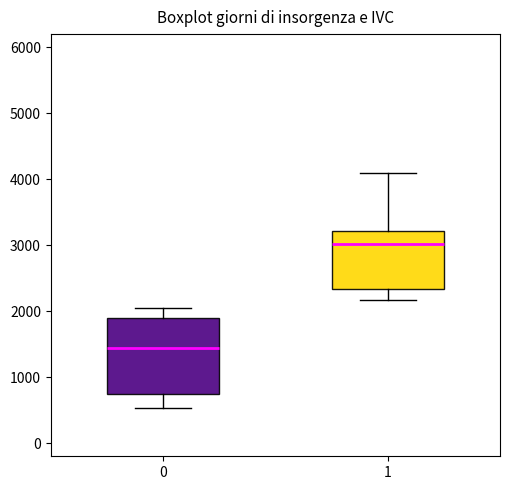

Which box's median line is the highest?

1